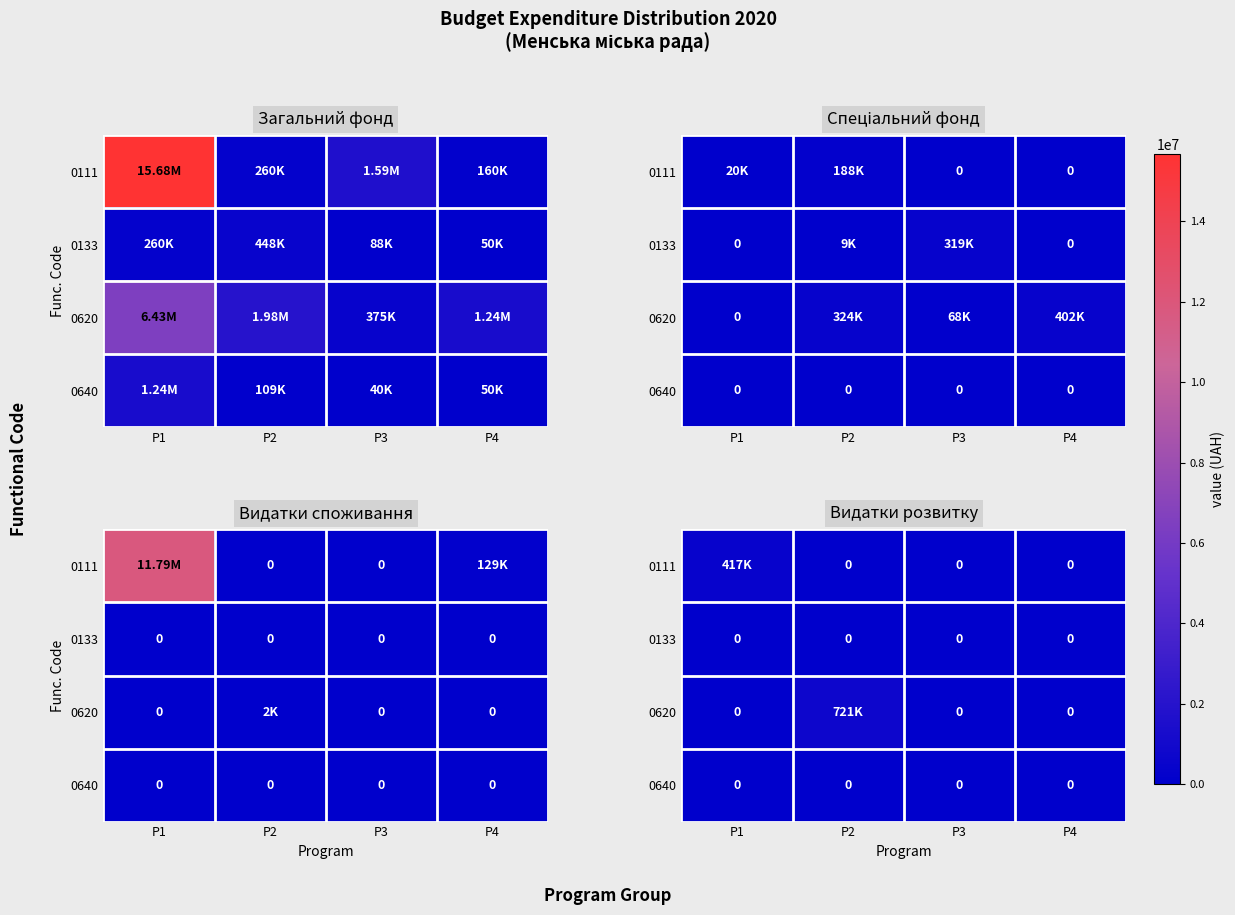

Count the number of data series in this chart.

4